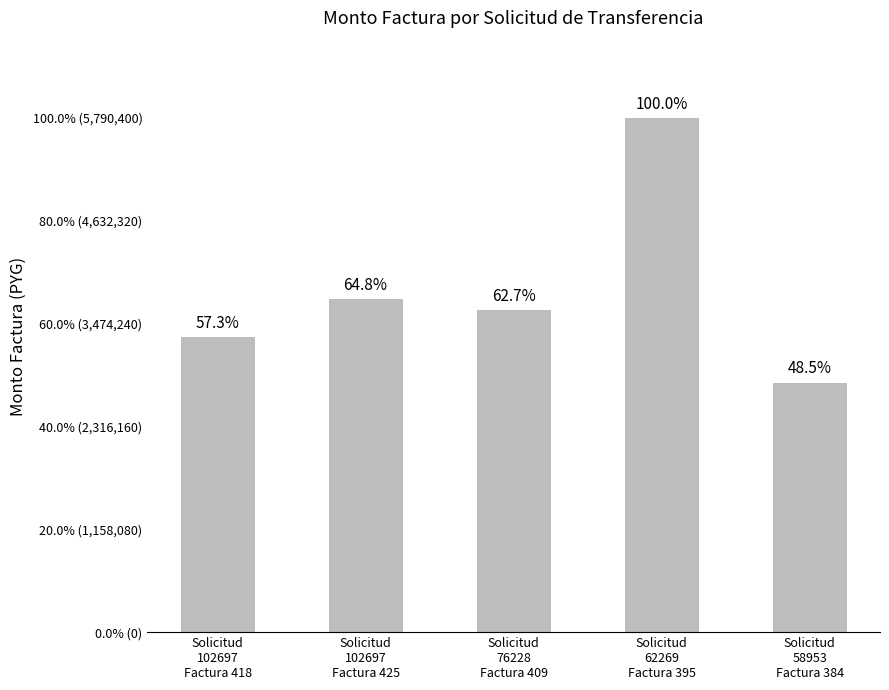

What position from the left is Solicitud
62269
Factura 395?

4